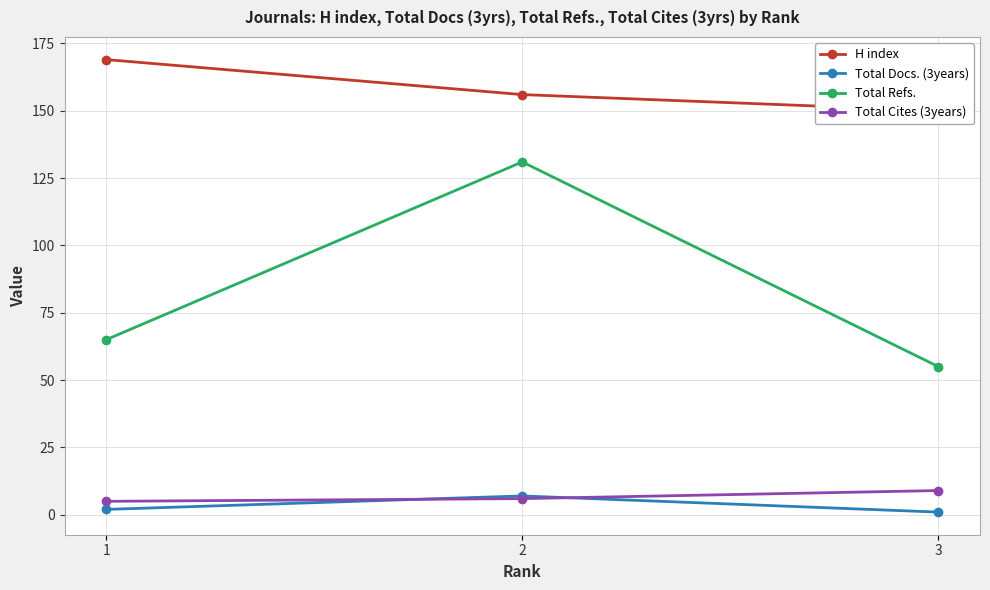

How many lines are shown in the chart?

4